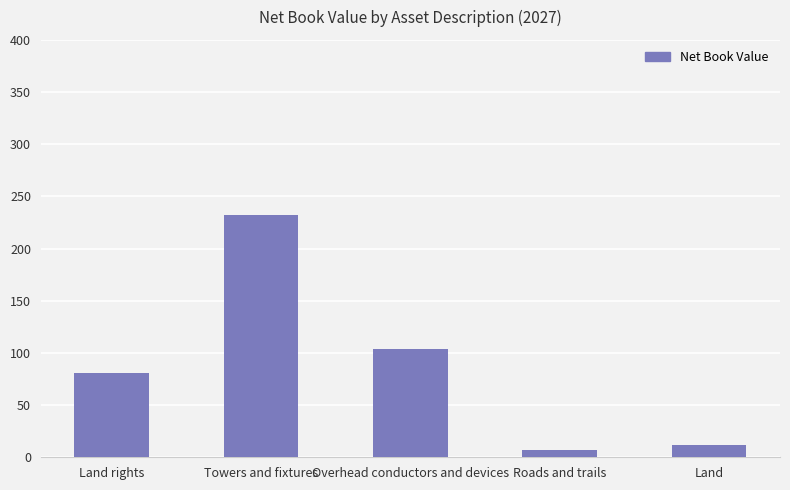

What is the difference between the maximum and minimum values?

225.1